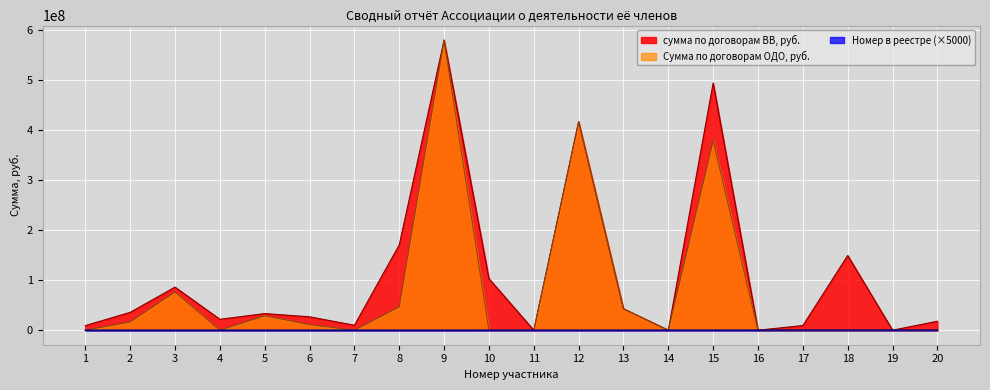

After their last crossing, which series has the higher values: Сумма по договорам ОДО, руб. or Номер в реестре?

Номер в реестре